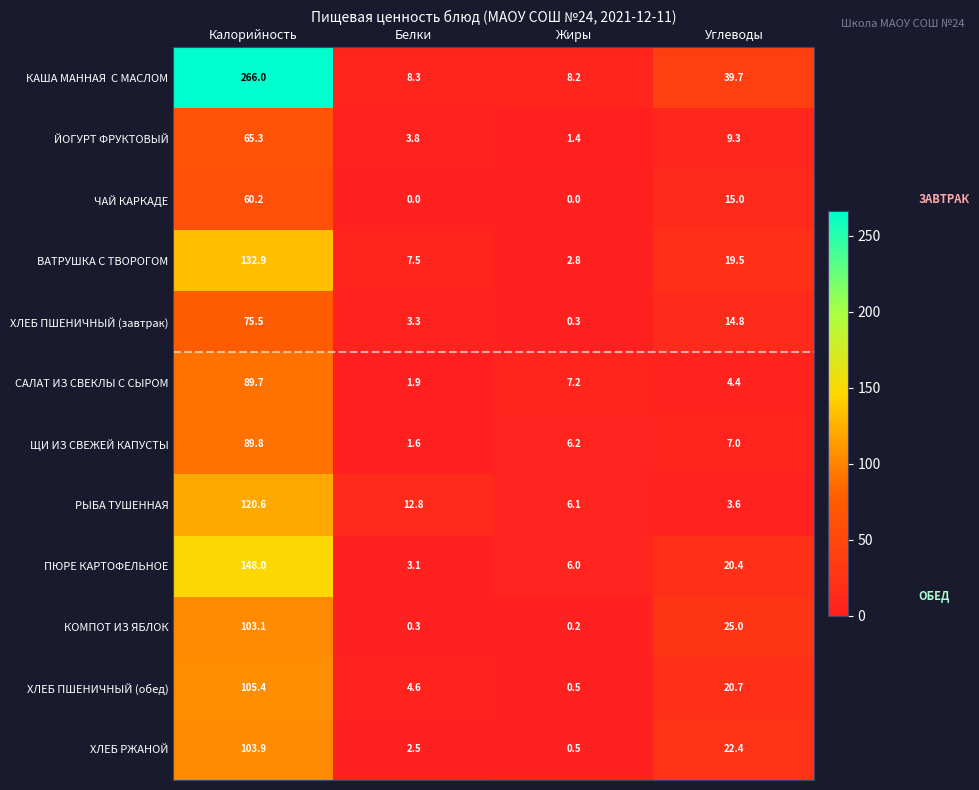

How many series are shown in this chart?

12